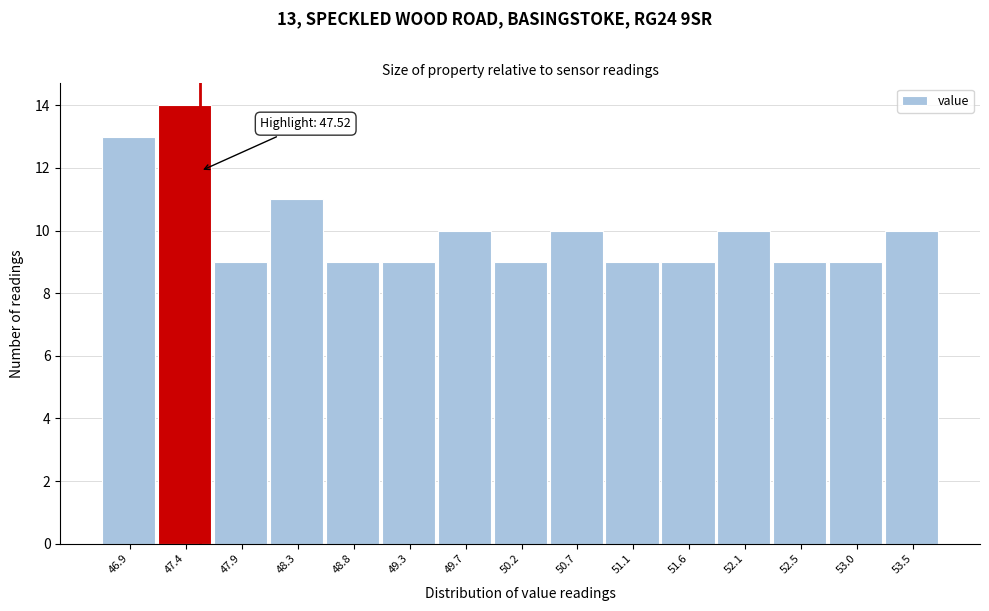

Which range on the x-axis has the tallest bar?

47.15 to 47.65